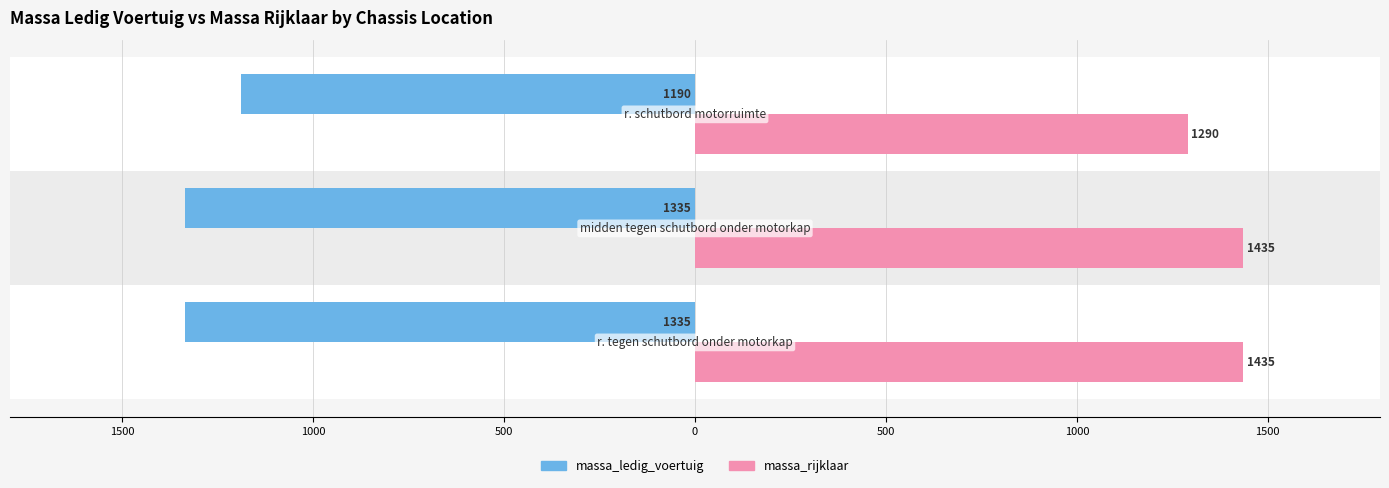

What are all the series names shown in the legend?

massa_ledig_voertuig, massa_rijklaar